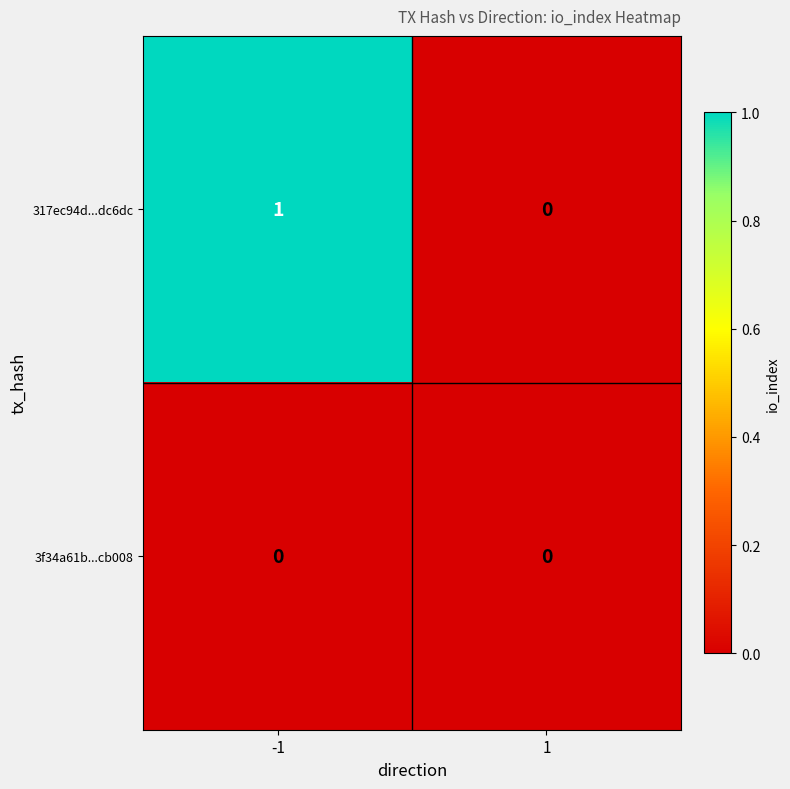

Reading left to right, transcribe all the data shown in this chart.

317ec94d...dc6dc: -1=1	1=0
3f34a61b...cb008: -1=0	1=0